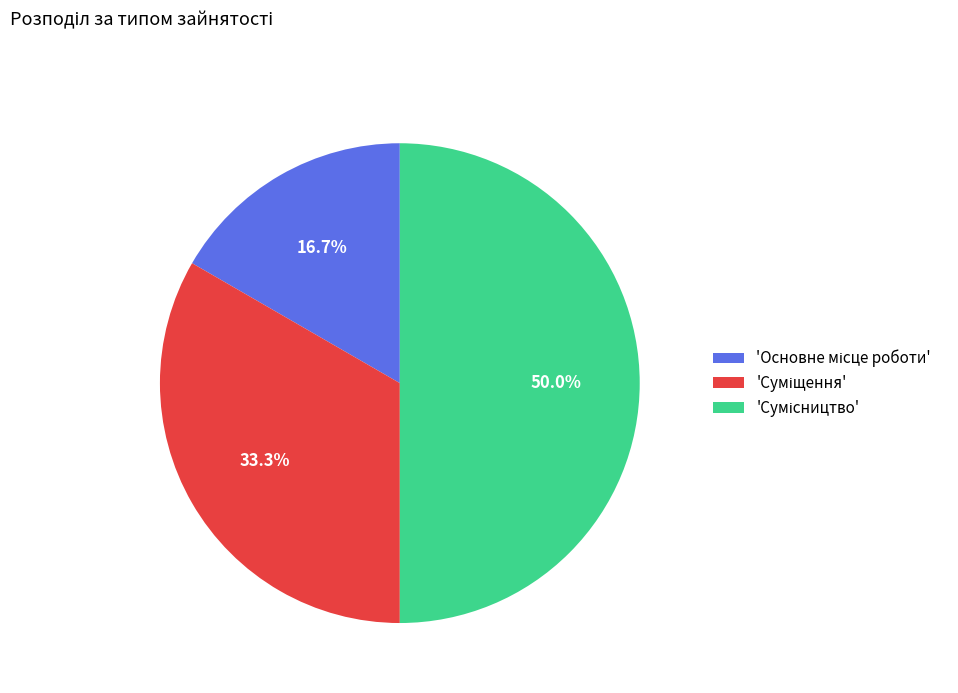

Count the number of slices in the pie.

3